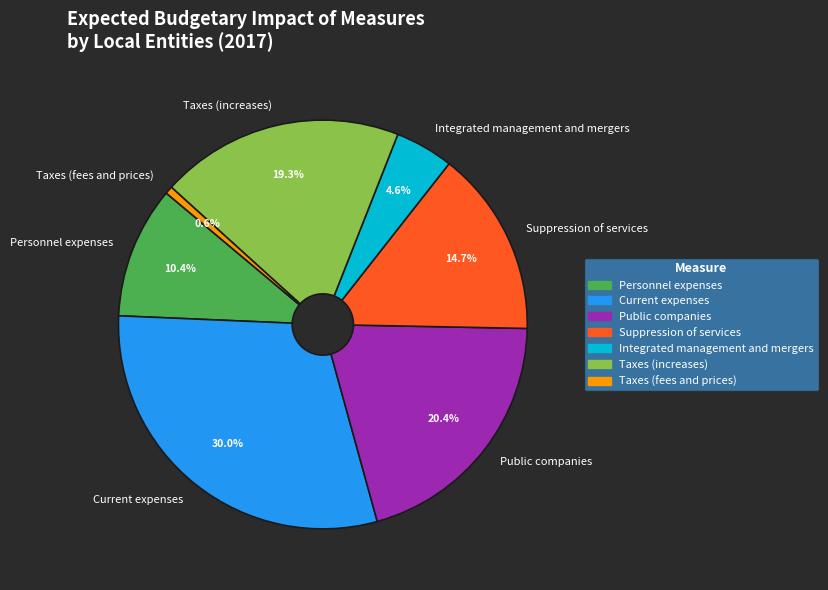

Which category has the biggest portion of the pie?

Current expenses